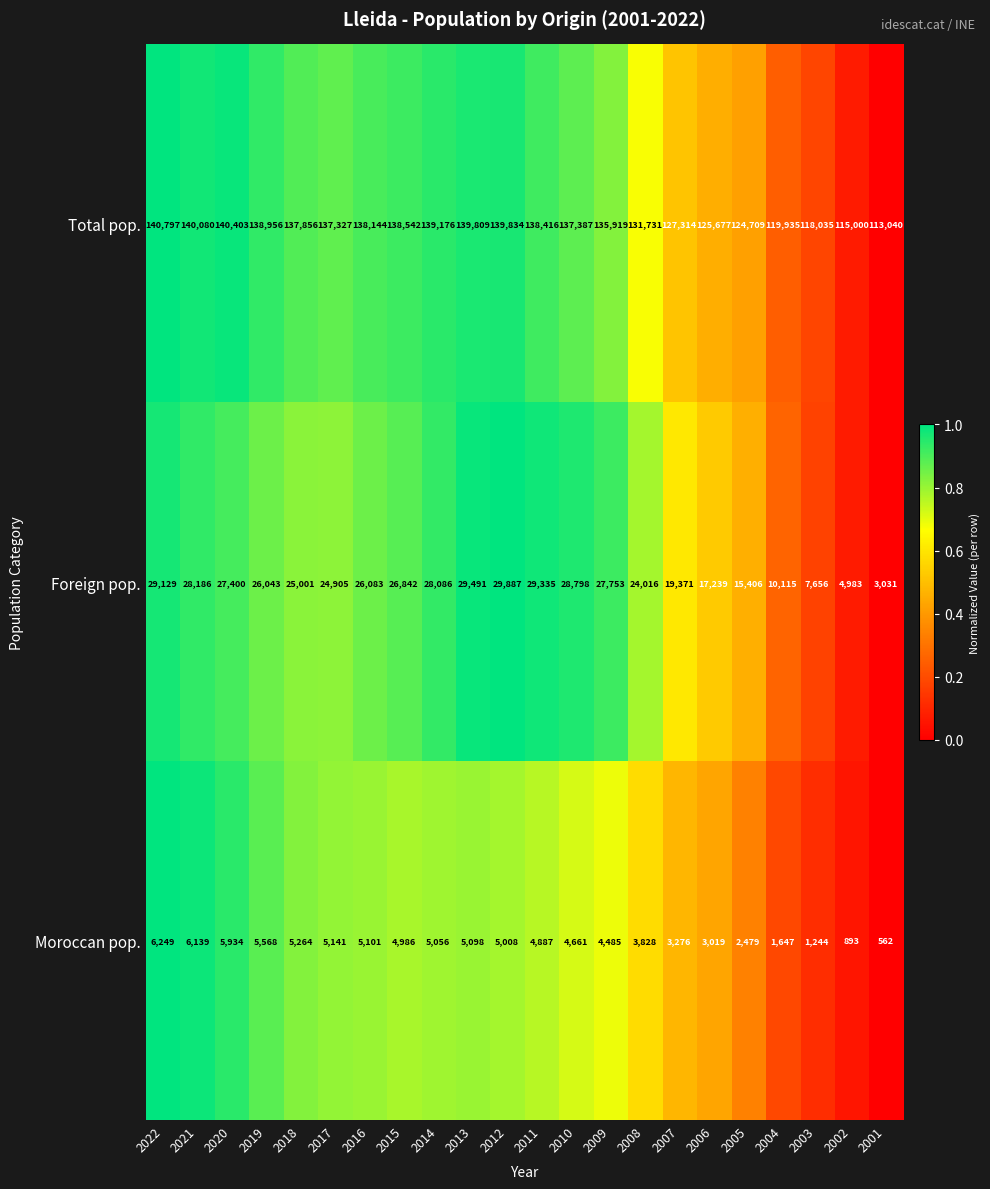

What is the difference between the maximum and minimum values in the Moroccan pop. series?

5687